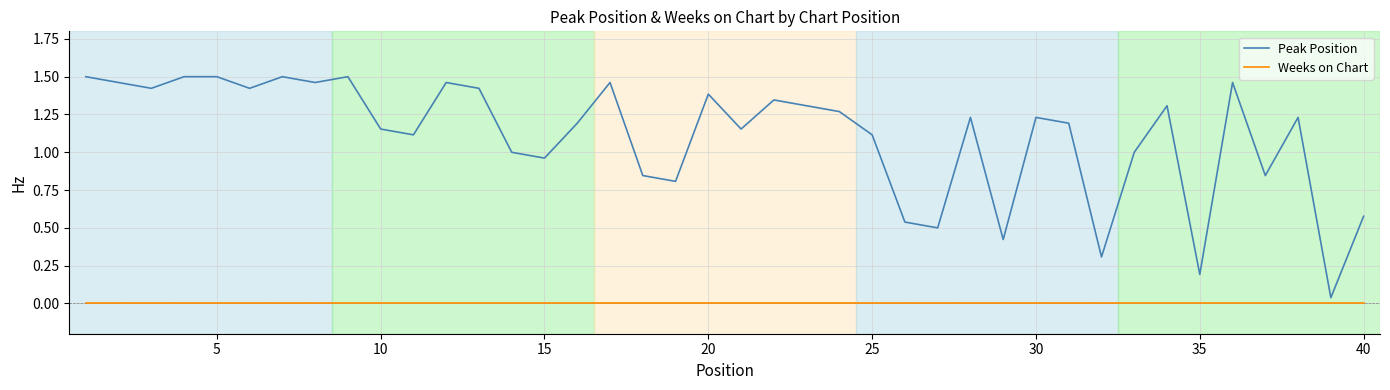

Which series has the widest spread of values?

Peak Position